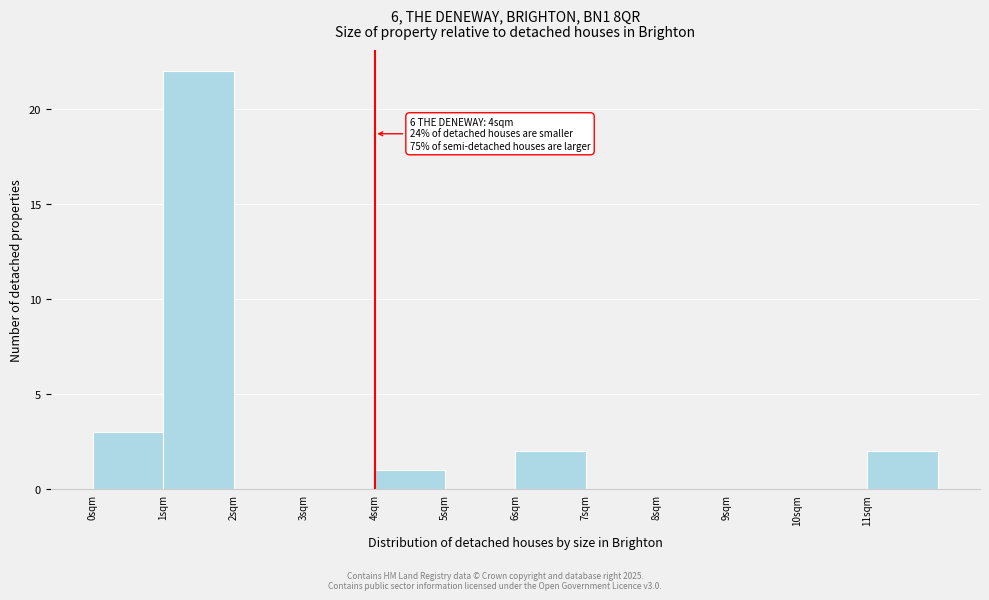

Which range on the x-axis has the tallest bar?

1 to 2